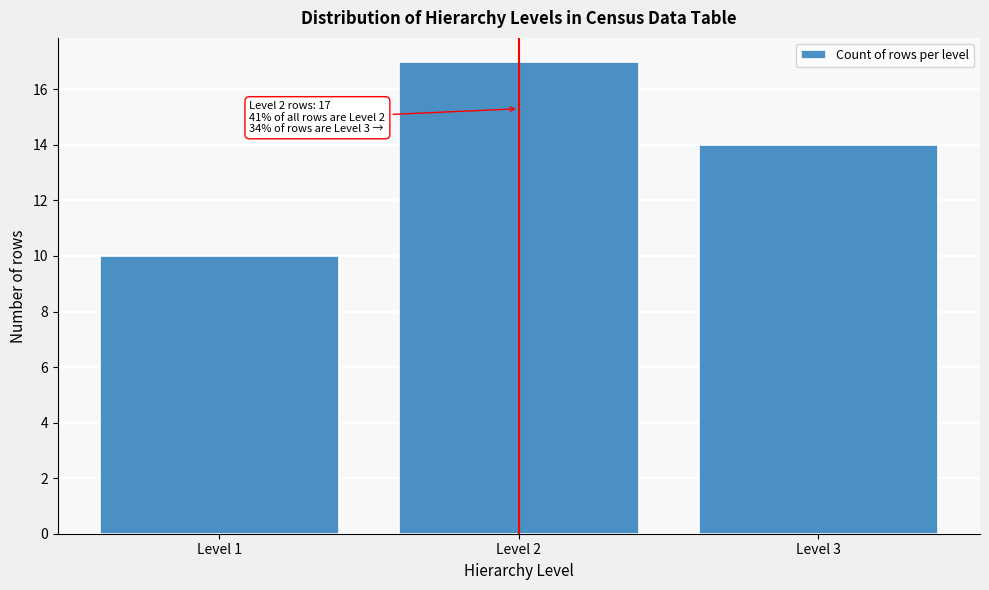

Reading left to right, transcribe all the data shown in this chart.

10	17	14